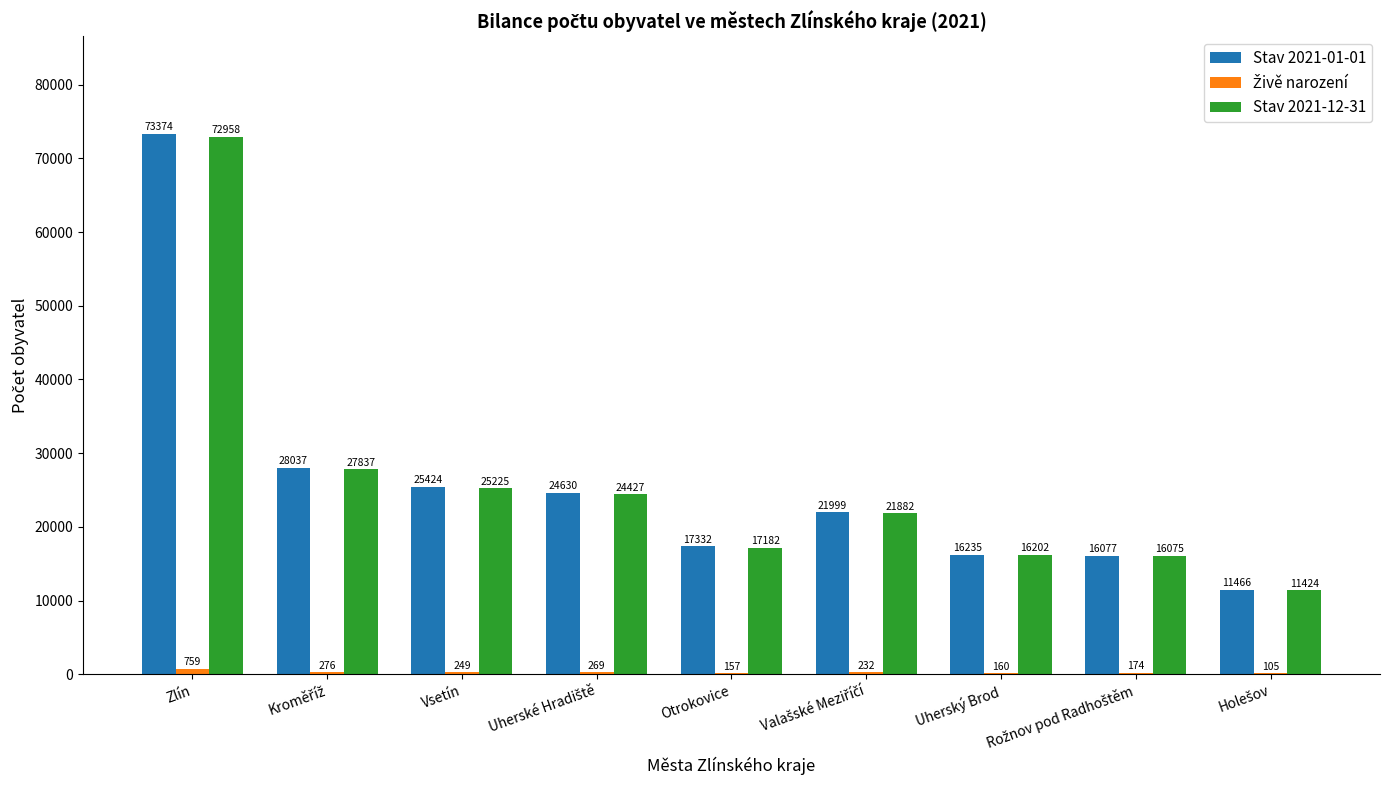

What is the sum of all Stav 2021-01-01 values?

234574